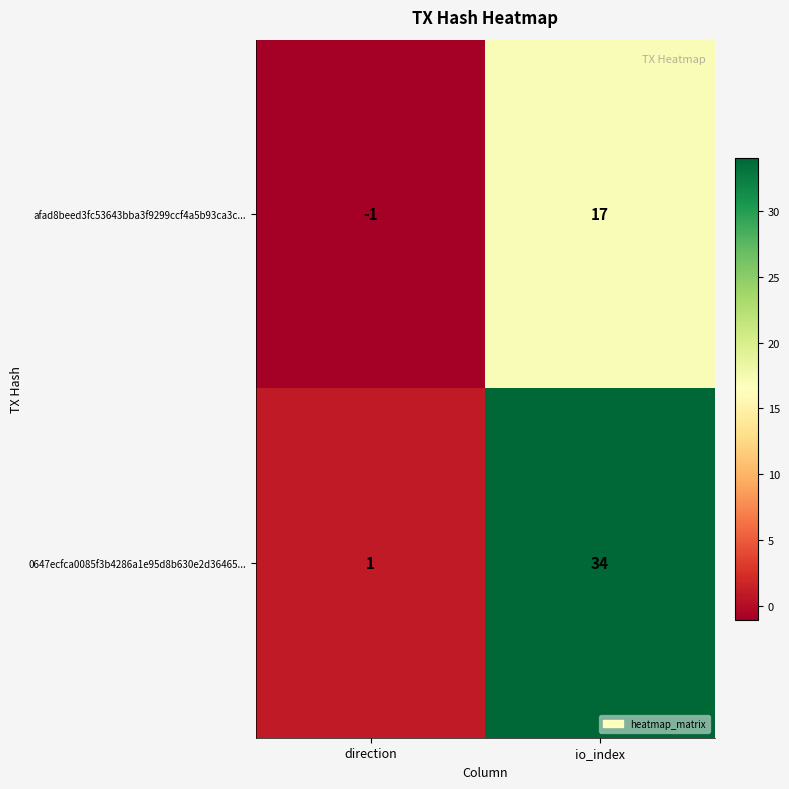

At which label is 0647ecfca0085f3b4286a1e95d8b630e2d36465... closest to 17?

direction